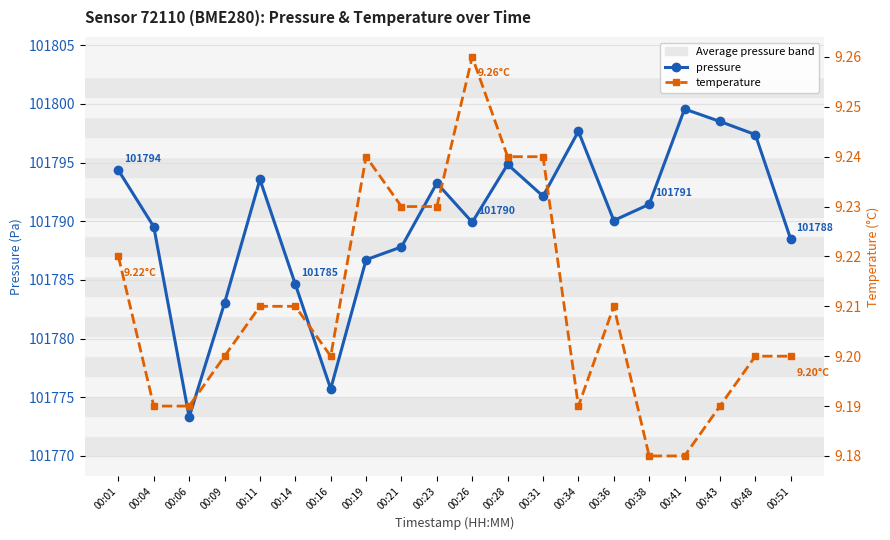

Is it true that pressure equals 48563.1 at 00:48?

False